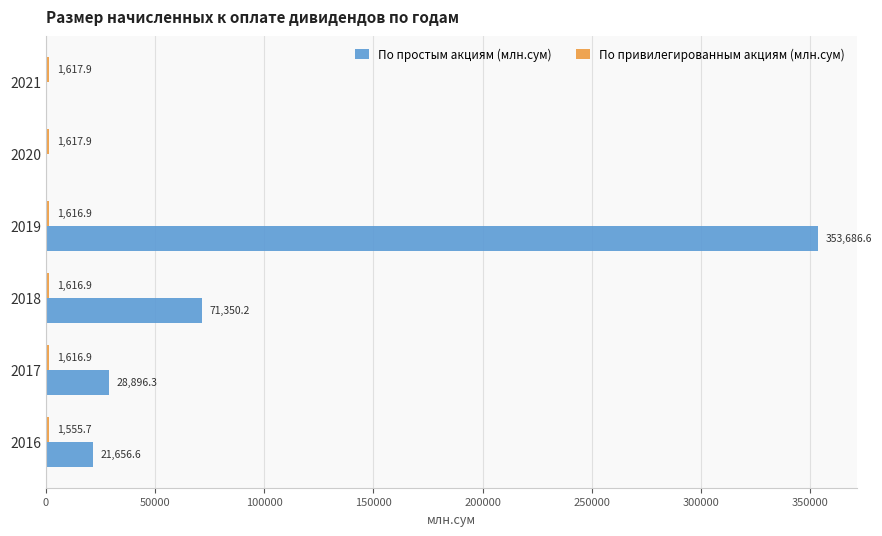

Is it true that По простым акциям (млн.сум) equals 28896.3 at 2017?

True